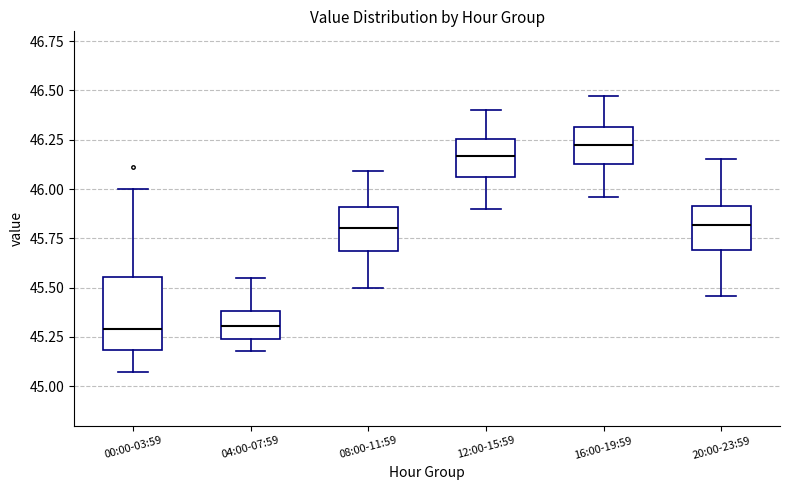

Which box is the tallest, from its lower edge to its upper edge?

00:00-03:59